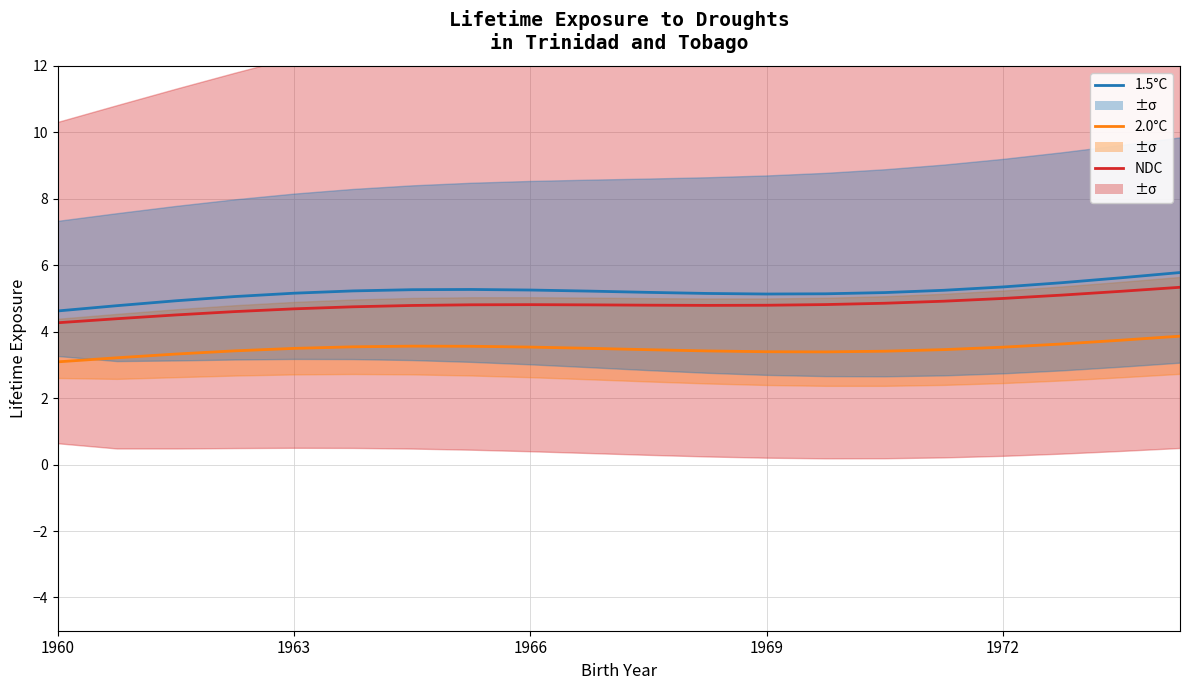

Is the value of 1.5°C at 1960 greater than the value of 2.0°C at 1963?

Yes